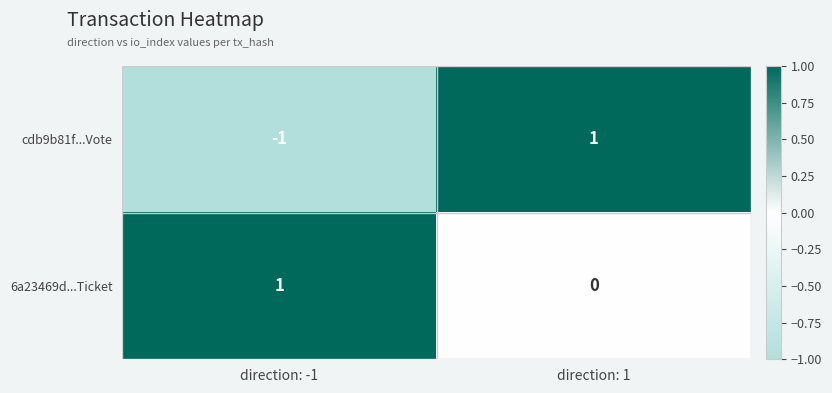

Rank the categories by cdb9b81f...Vote value from highest to lowest.

direction: 1, direction: -1